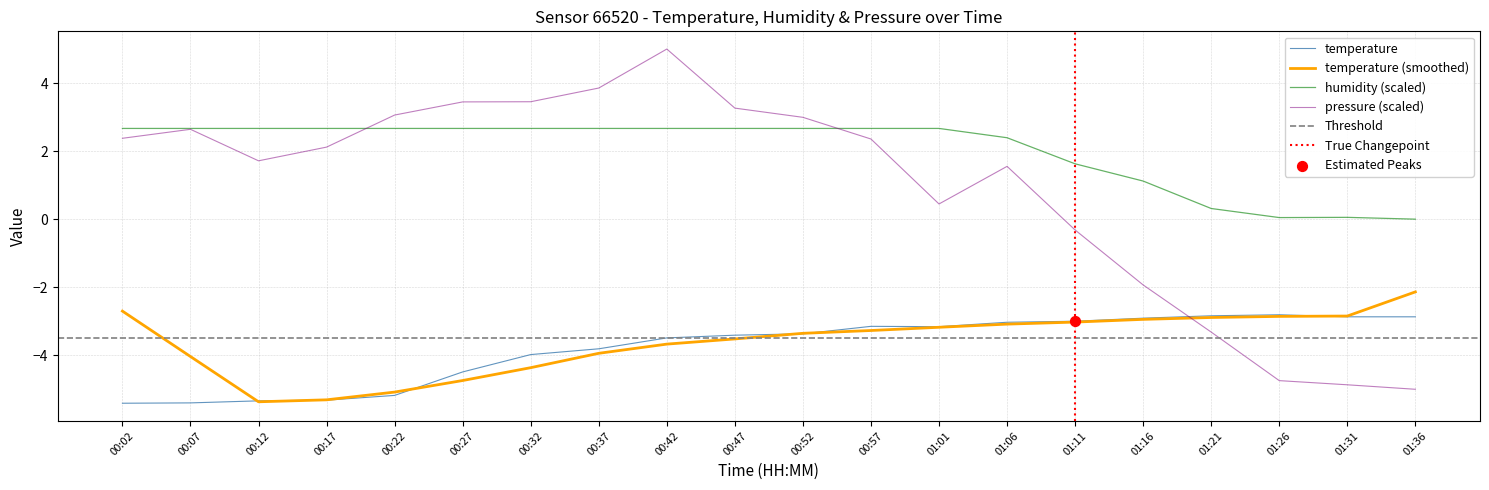

Which series has the widest spread of Y values?

pressure